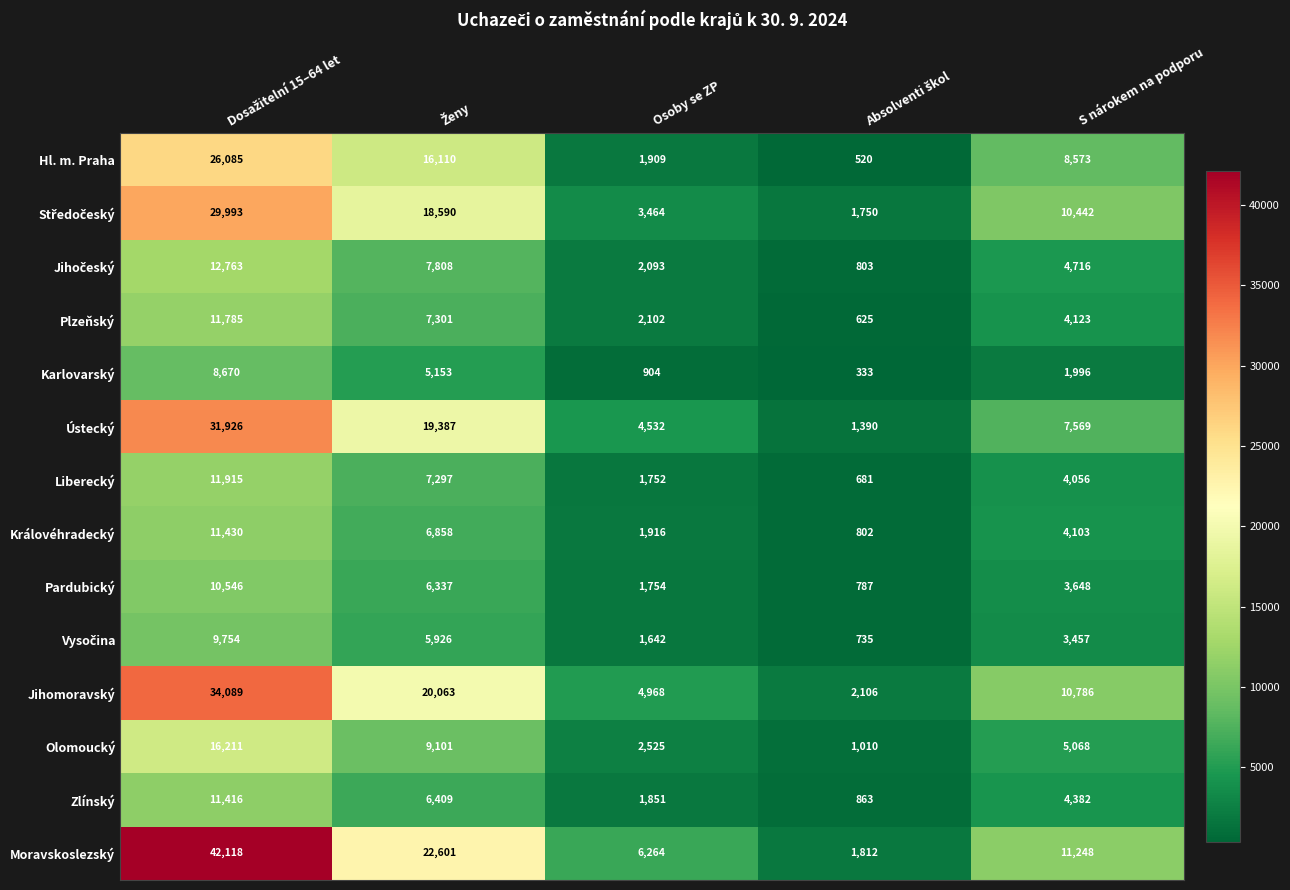

What is the smallest value displayed?

333